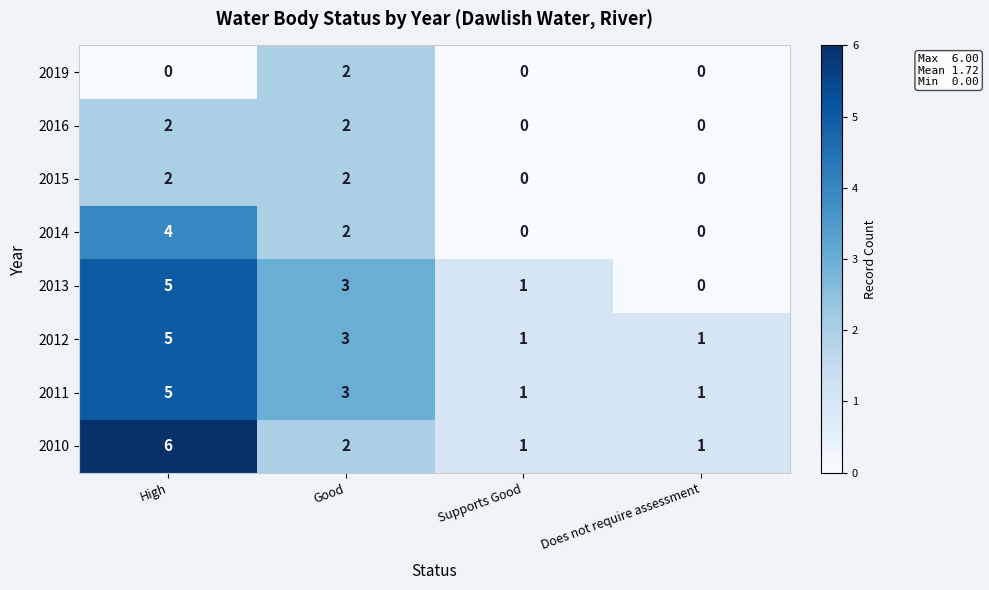

How many data points in 2012 are less than 3?

2